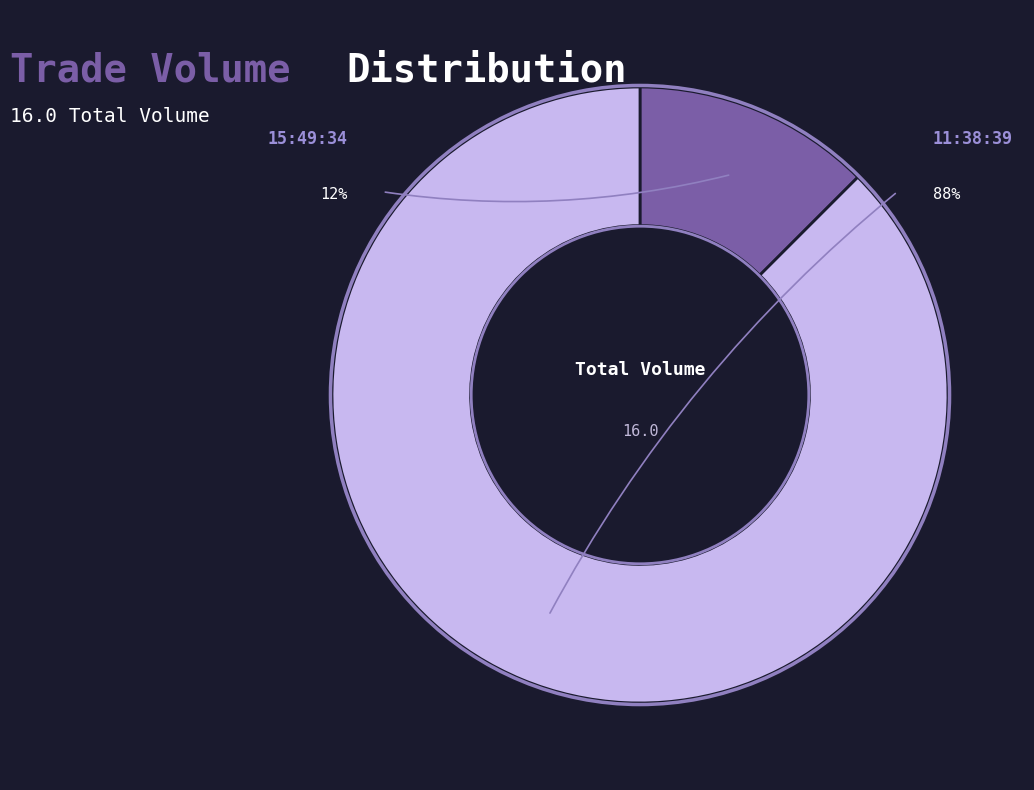

Is 15:49:34 the majority of the pie?

No